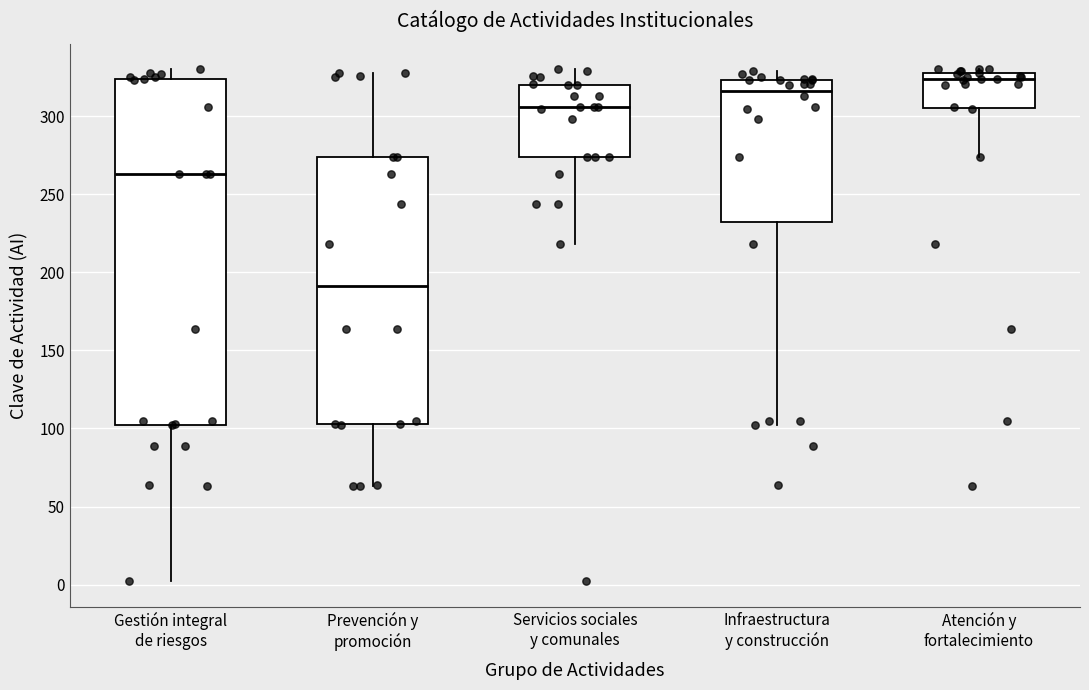

Which box has the highest median line?

Atención y fortalecimiento